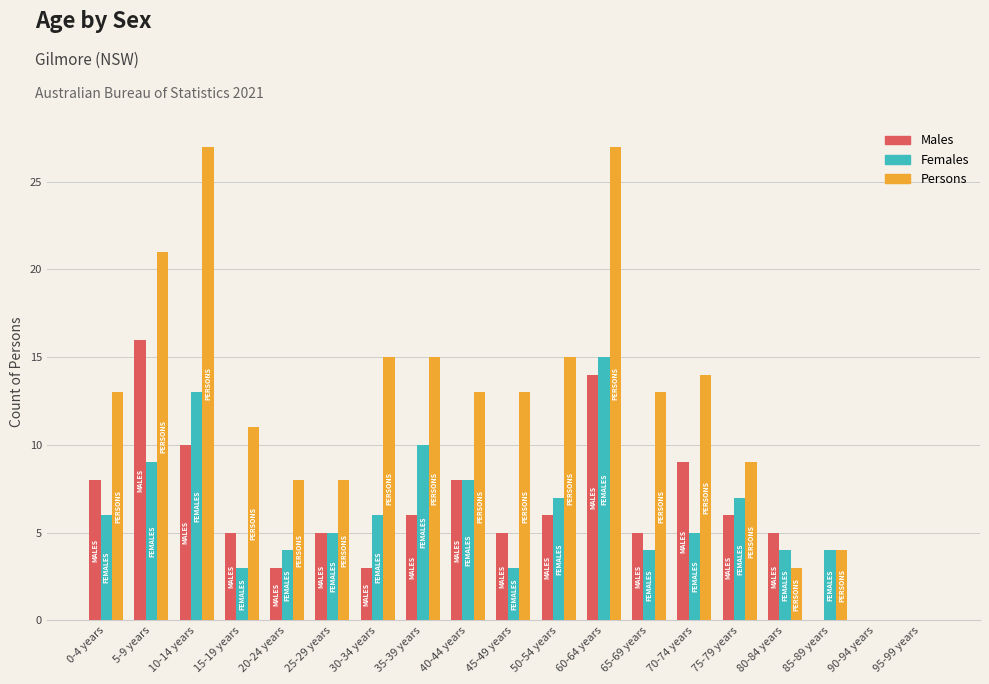

Which series changed the most between 45-49 years and 90-94 years?

Persons